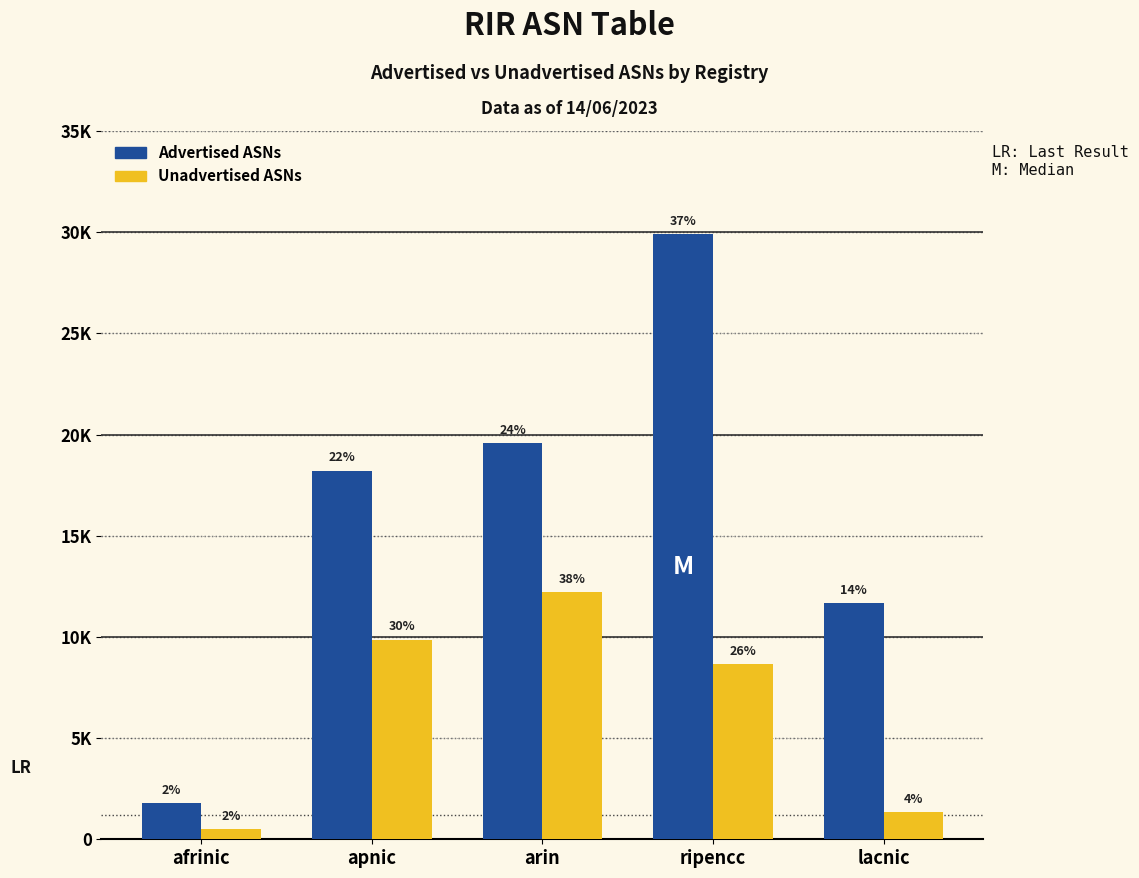

What is the value of the Advertised ASNs bar at the 3rd from the left?

19592